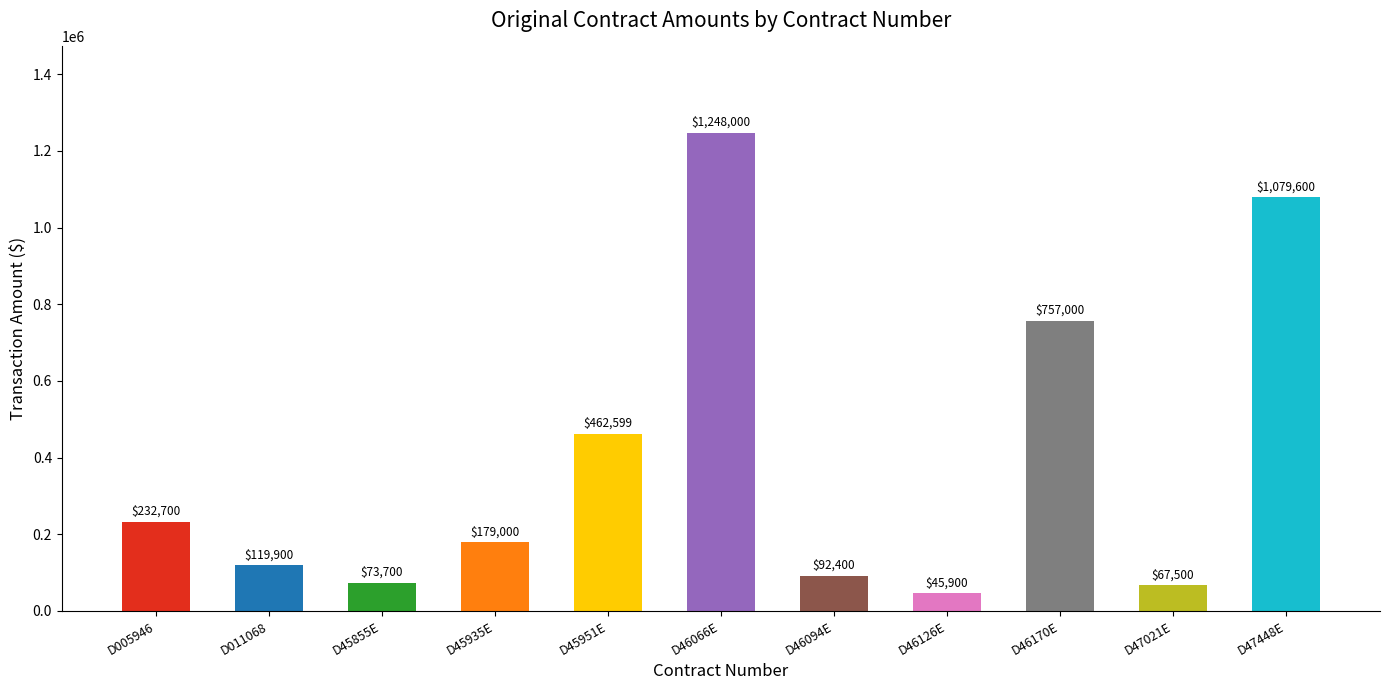

What is the average value?

396209